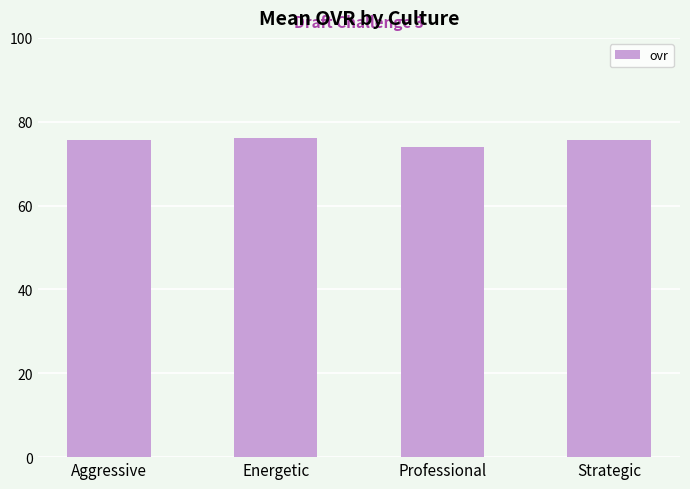

What position from the right is Professional?

2